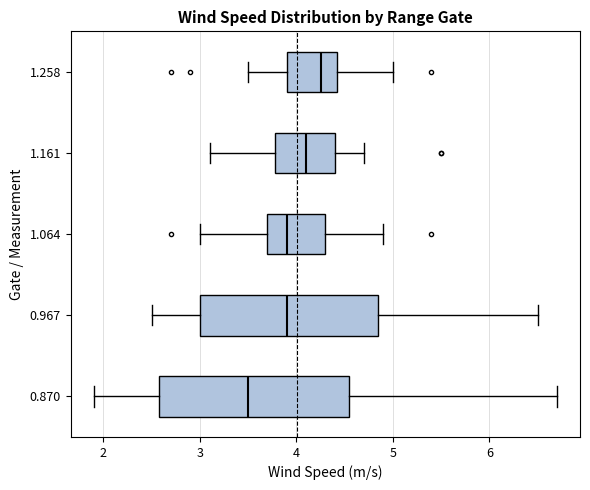

Which box's median line is the furthest to the left?

0.870